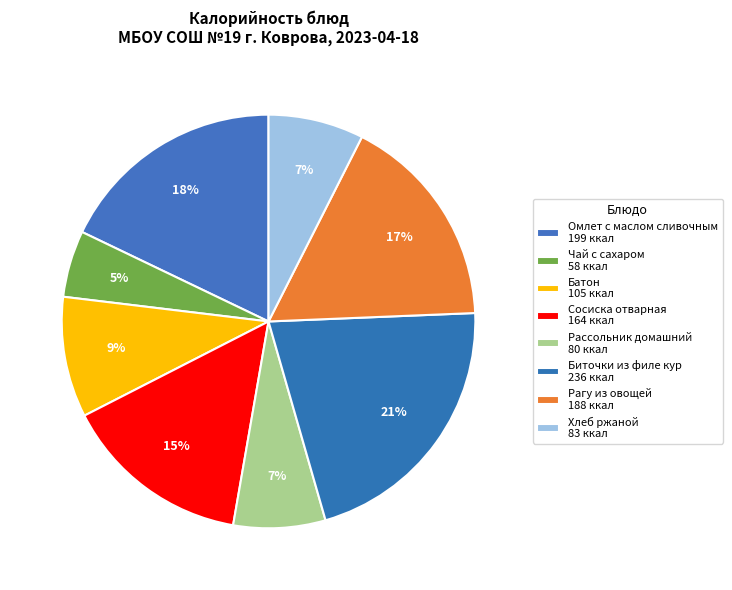

What is the change in value from Сосиска отварная to Хлеб ржаной?

-81